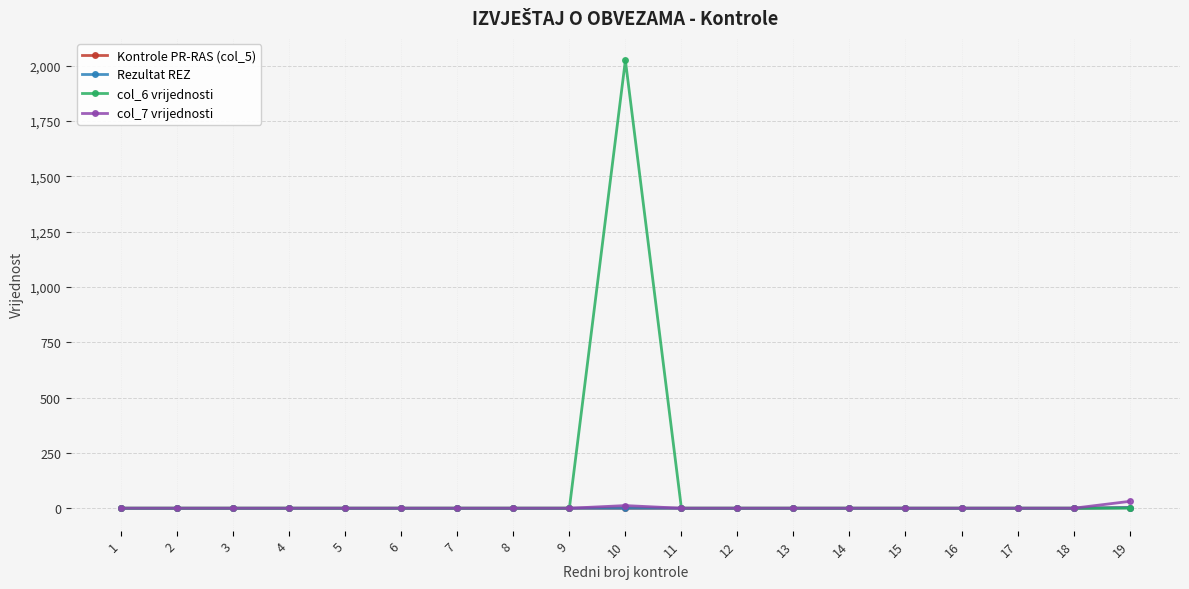

Which series has the largest range (max minus min)?

col_6 vrijednosti